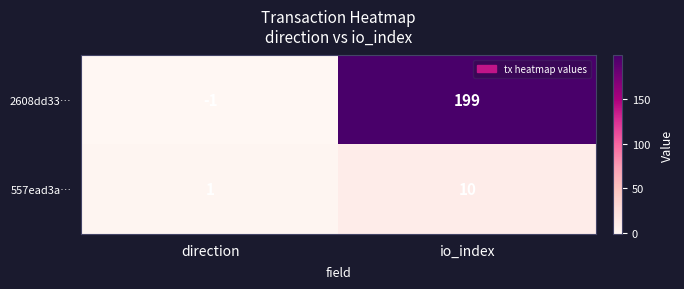

Which series changed the most between direction and io_index?

2608dd33…